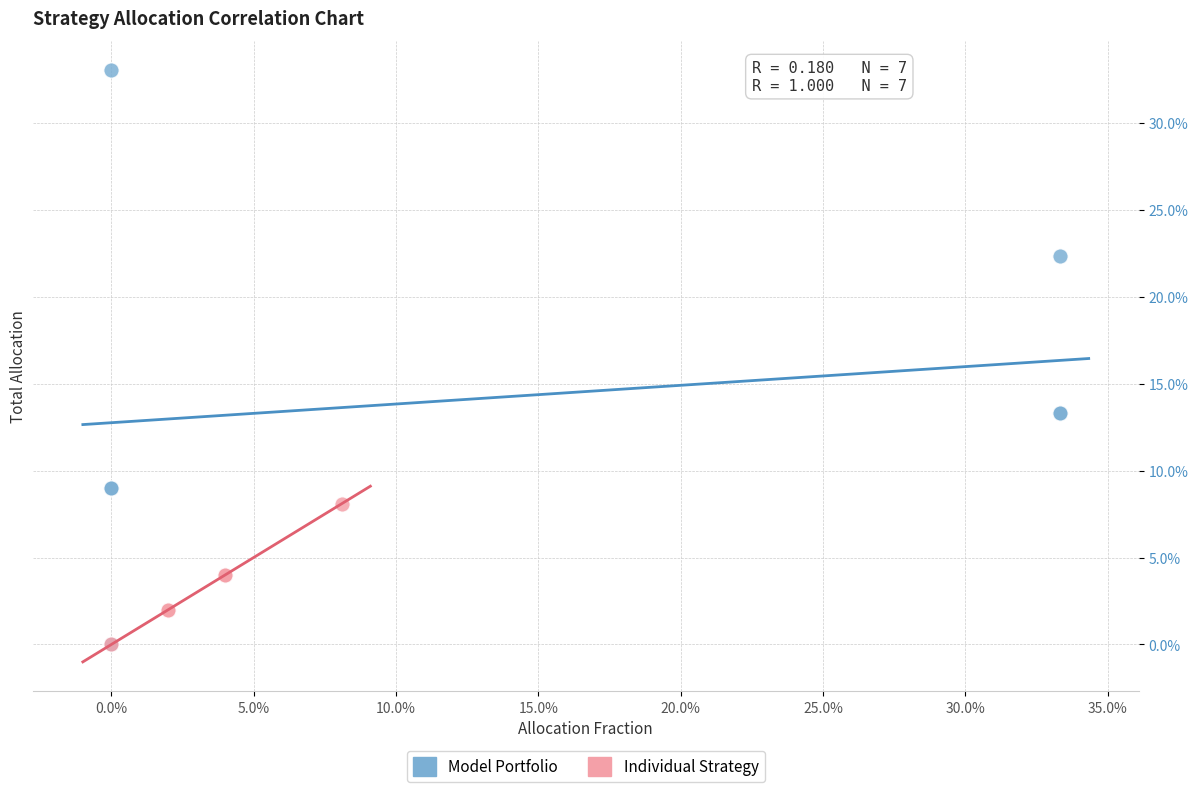

What are all the series names shown in the legend?

Model Portfolio, Individual Strategy